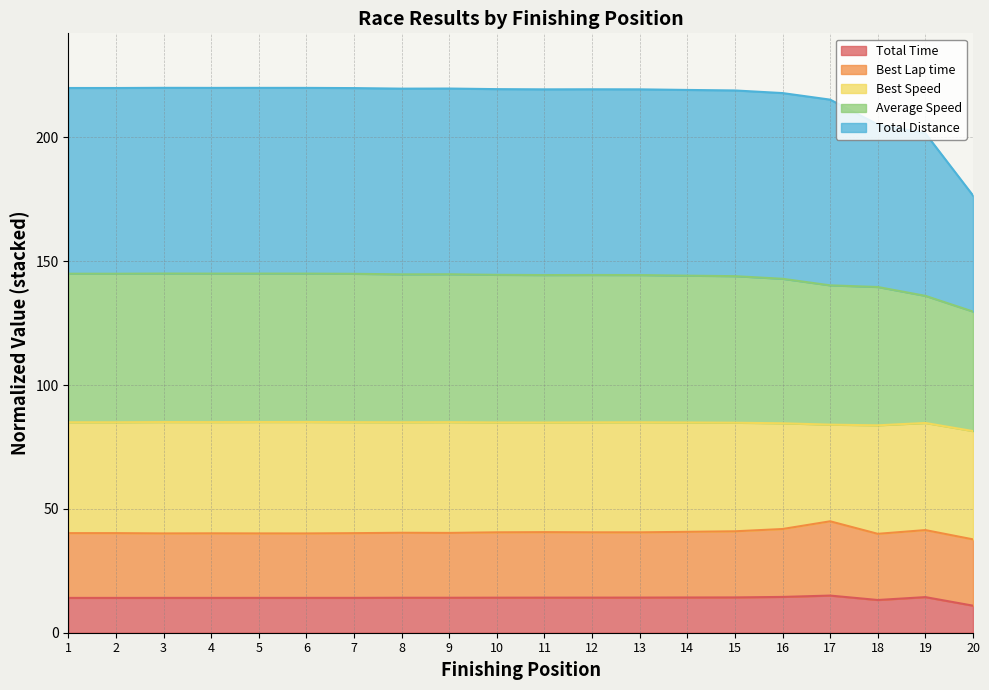

True or false: Total Time and Total Distance intersect in this chart.

False